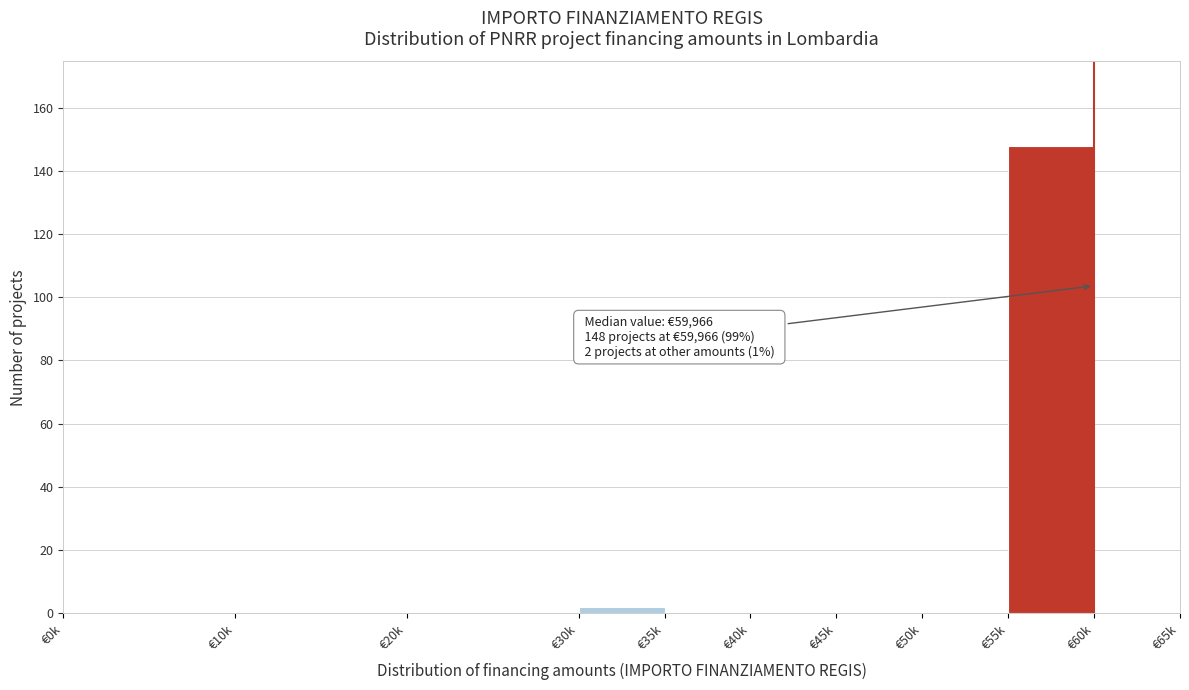

Reading left to right, transcribe all the data shown in this chart.

€0k=0	€10k=0	€20k=0	€30k=2	€35k=0	€40k=0	€45k=0	€50k=0	€55k=148	€60k=0